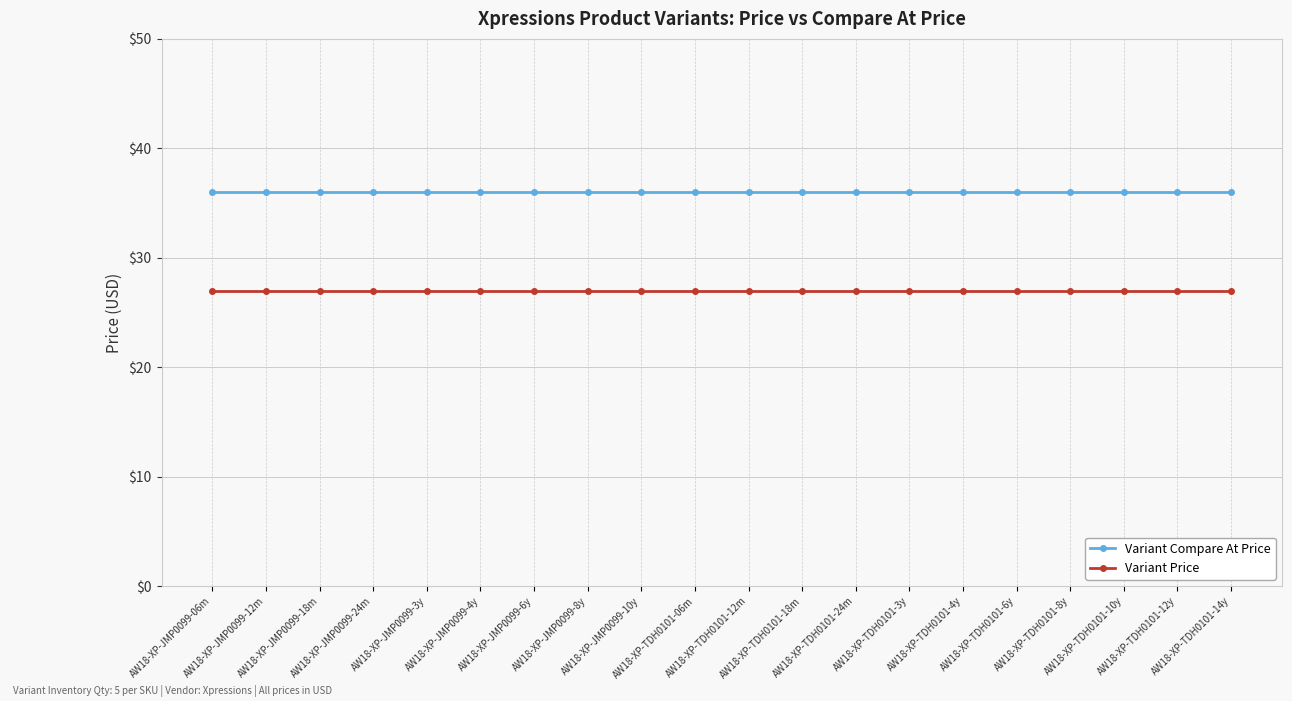

What is the value of the Variant Price point at the 2nd from the left?

27